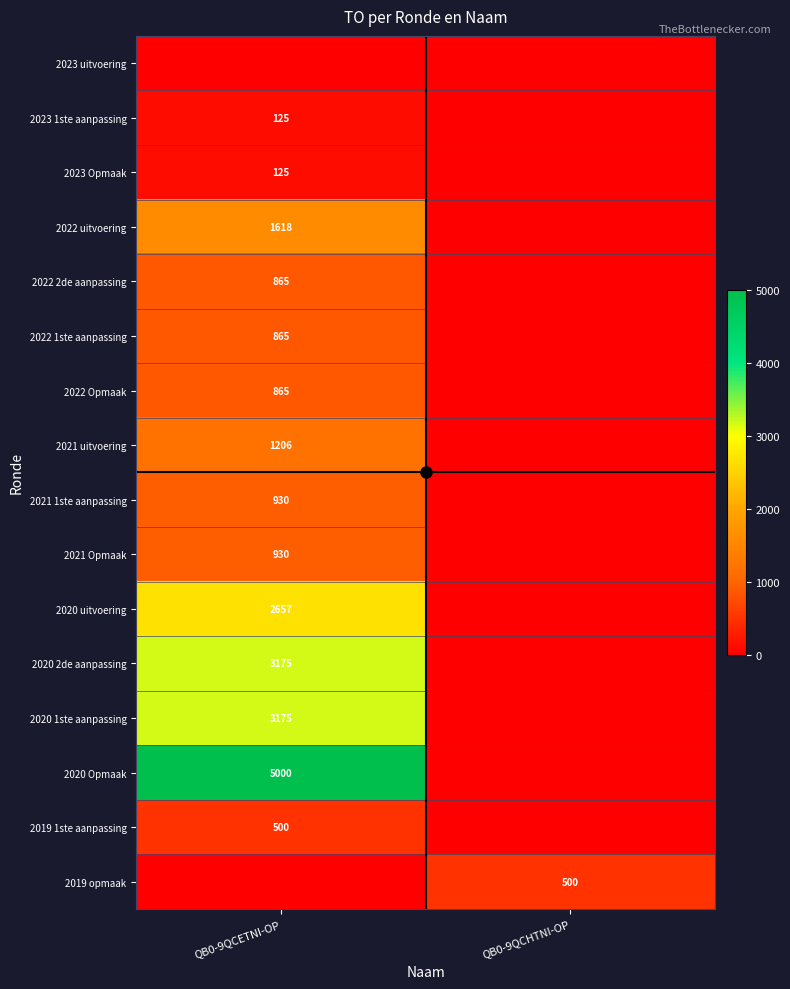

At which category is the sum across all series the highest?

QB0-9QCETNI-OP